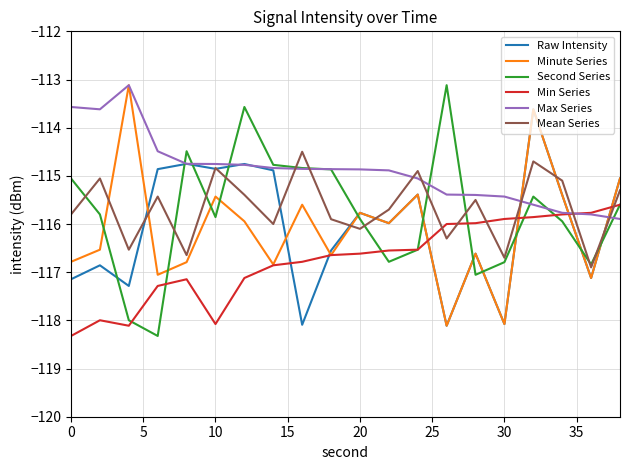

What is the difference between the maximum and second lowest values in the Max Series series?

2.7